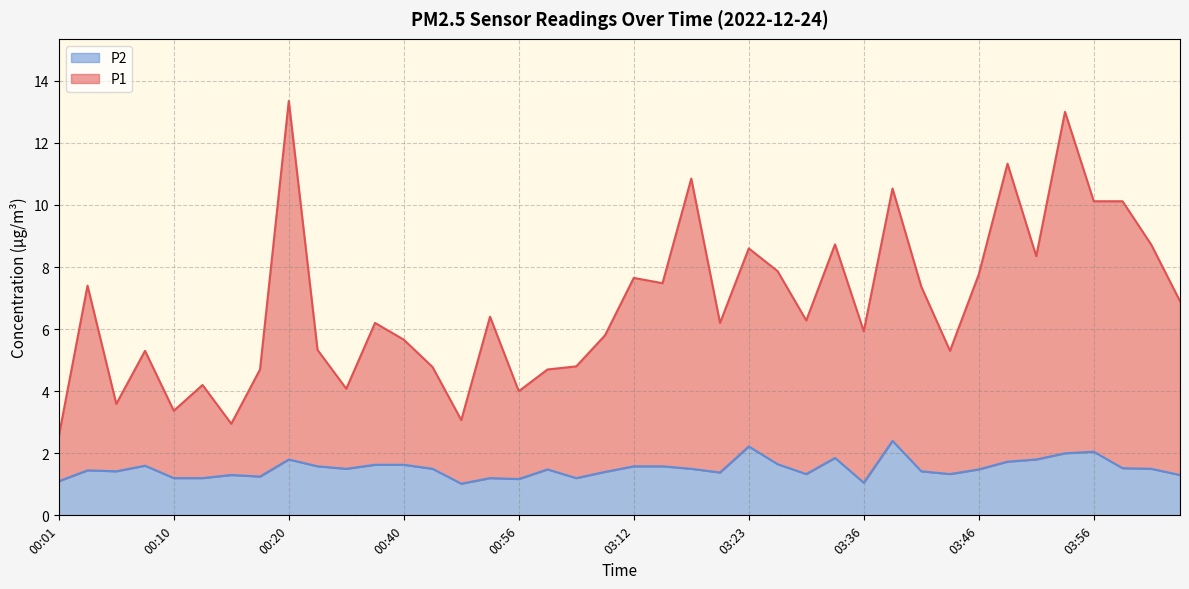

At which label is P1 closest to 7?

04:07